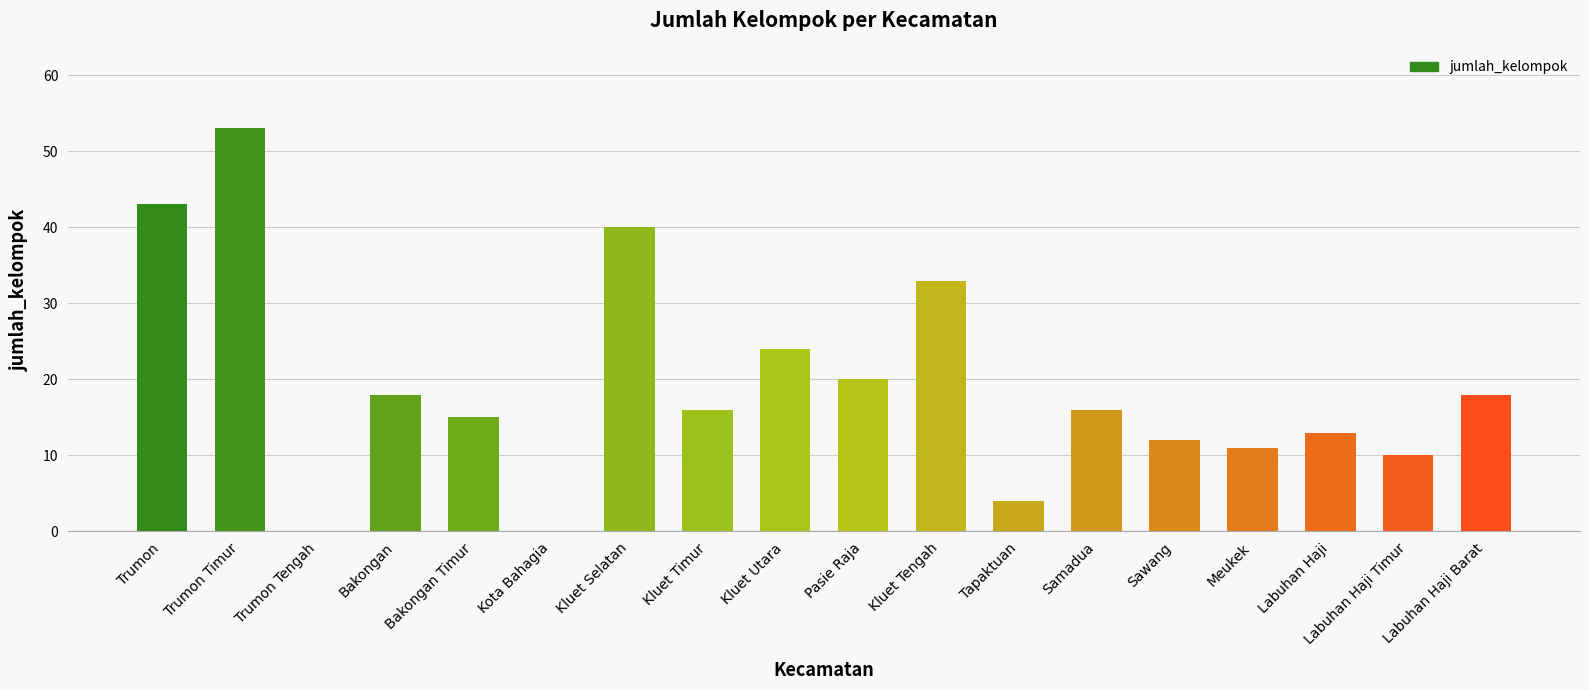

What is the change in value from Kluet Utara to Meukek?

-13